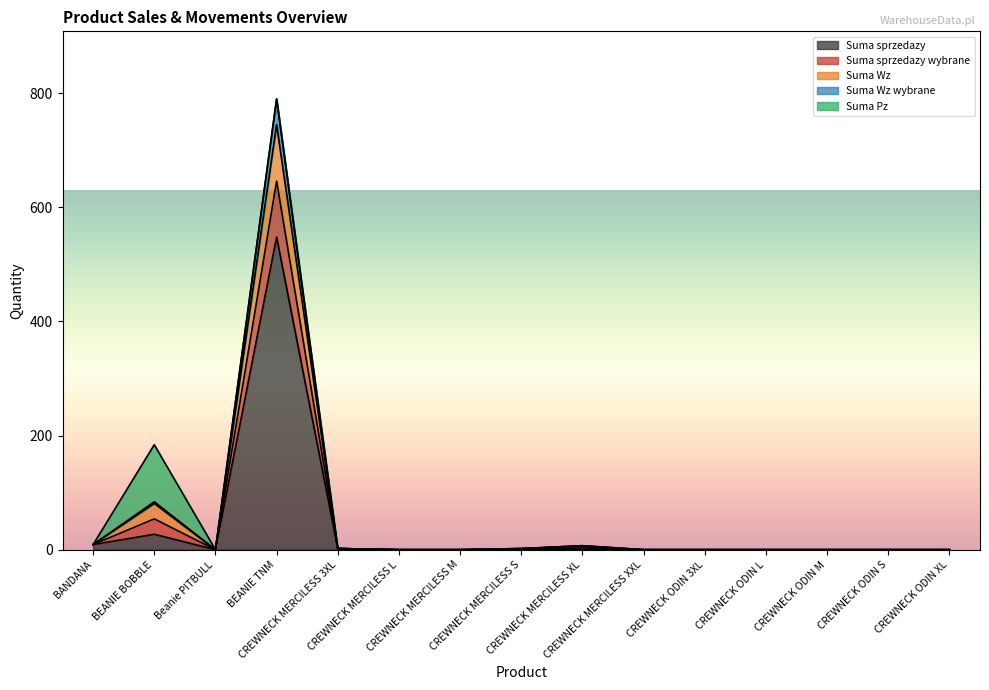

Does the chart have visible grid lines?

No